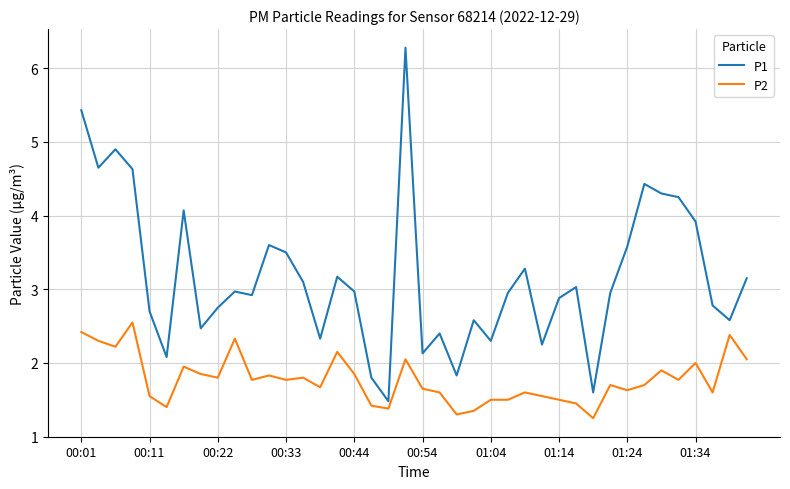

What is the greatest value displayed?

6.3